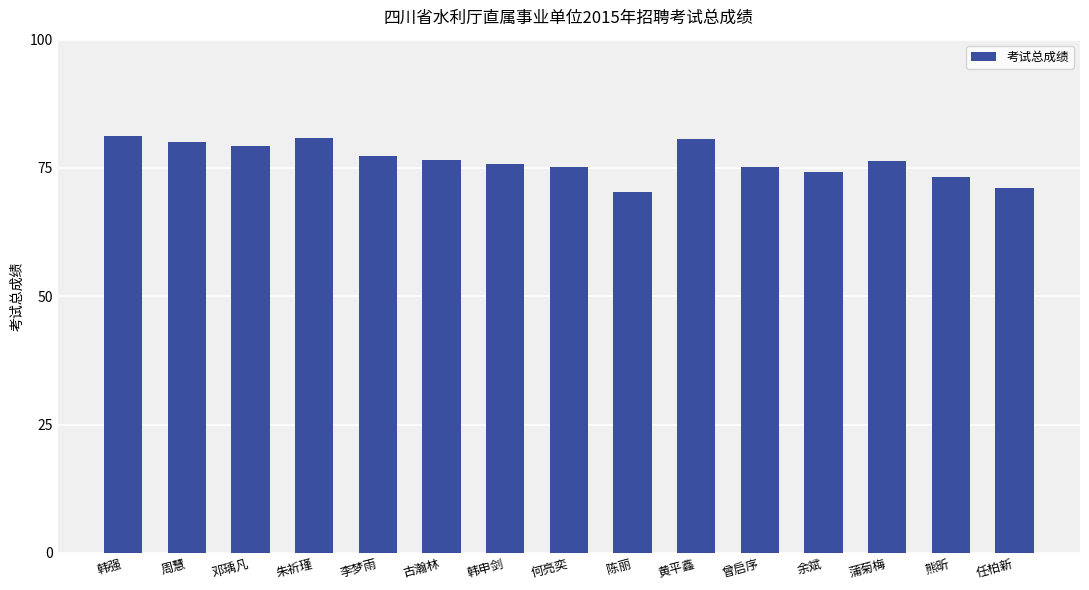

What is the label of the 9th bar from the right?

韩申剑